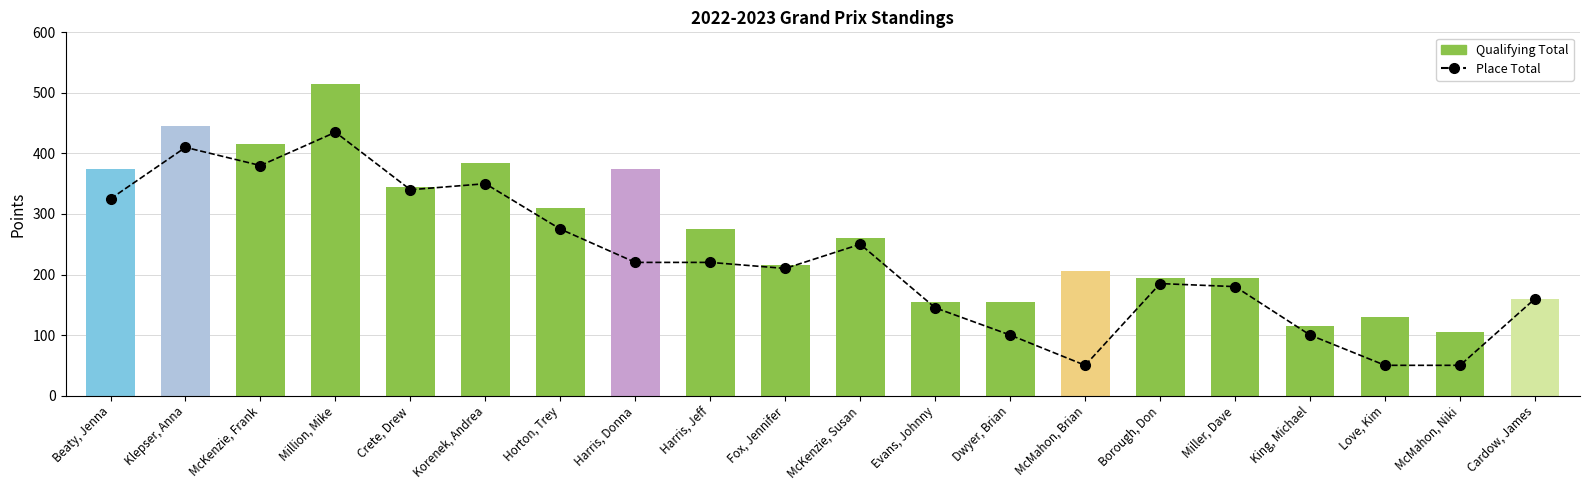

List the series in order of their overall mean, highest first.

Qualifying Total, Place Total